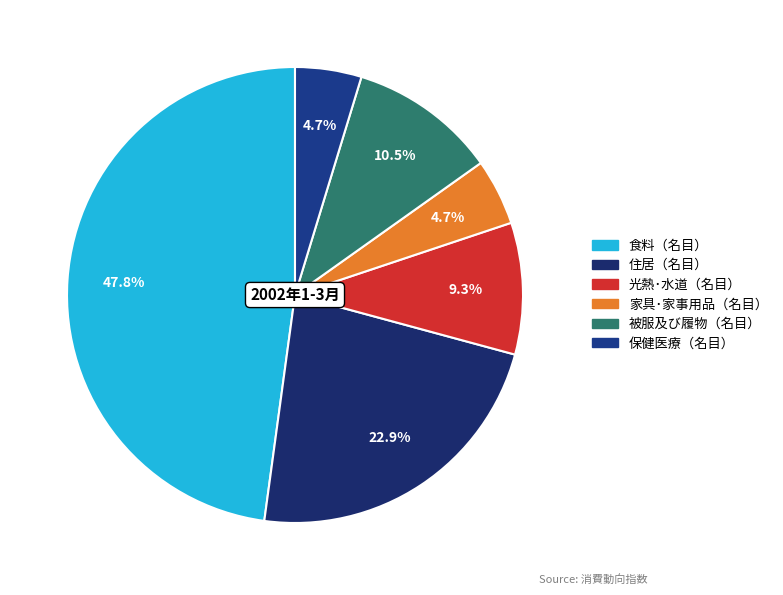

Which has a higher value, 家具･家事用品（名目） or 光熱･水道（名目）?

光熱･水道（名目）